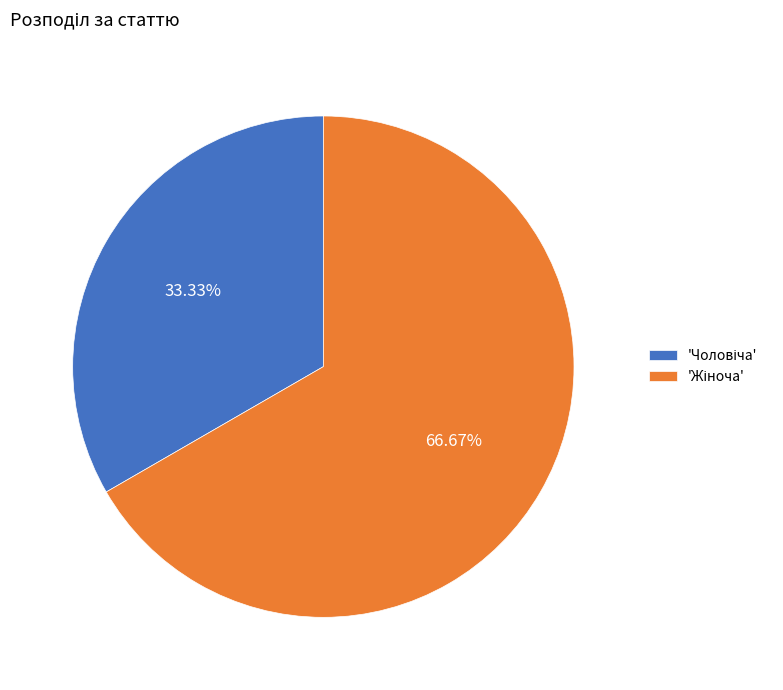

How many segments does this pie chart have?

2